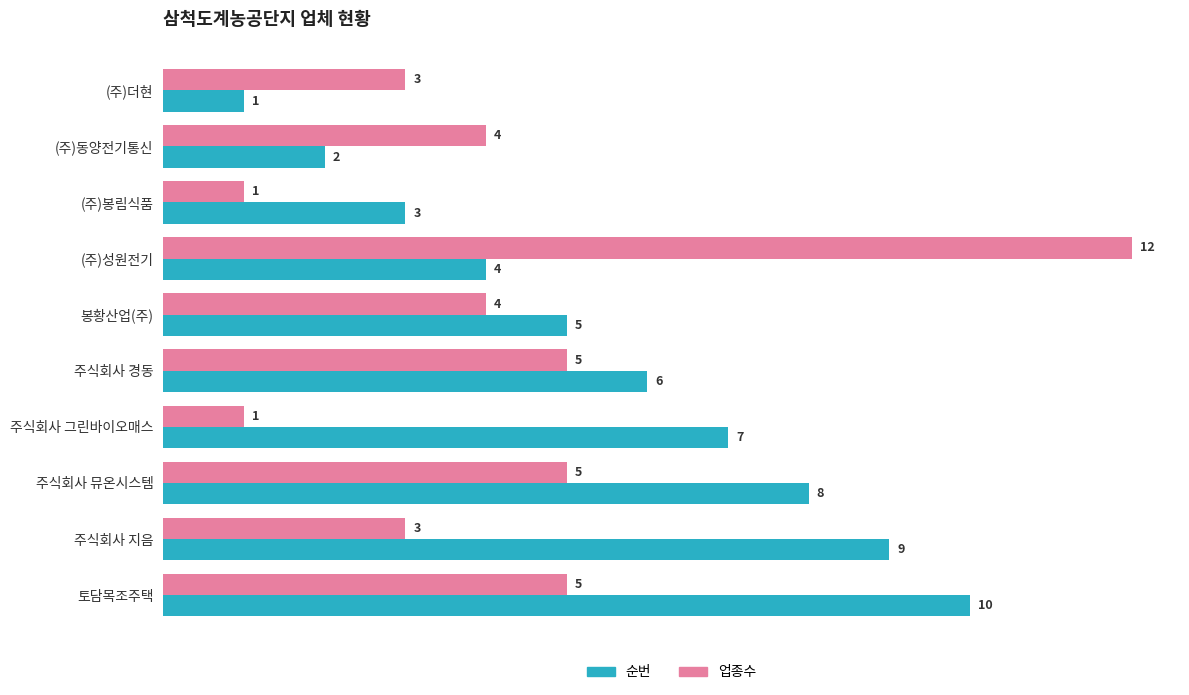

Is it true that 업종수 equals 1 at 봉황산업(주)?

False